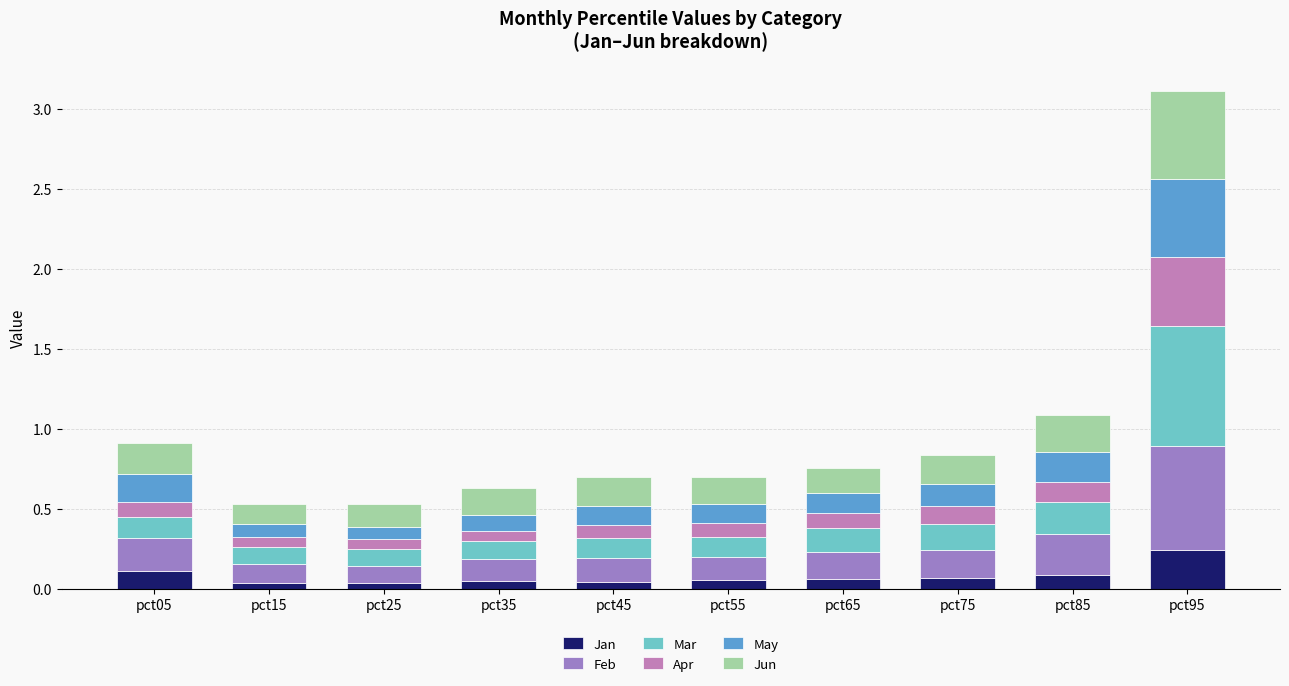

At which category is the sum across all series the highest?

pct95